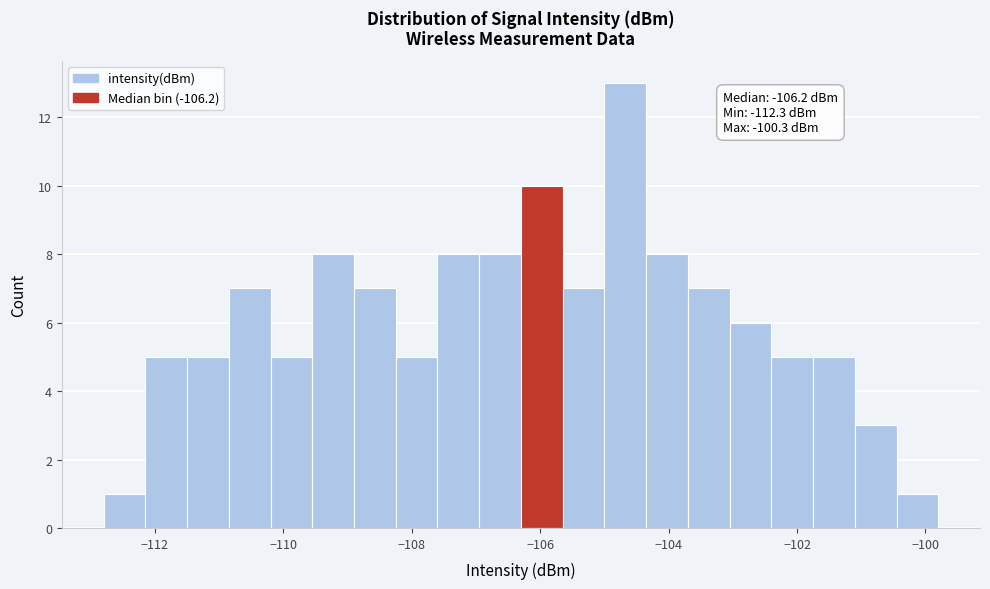

Read against the x-axis, roughly where is the centre of the tallest bar?

-104.6